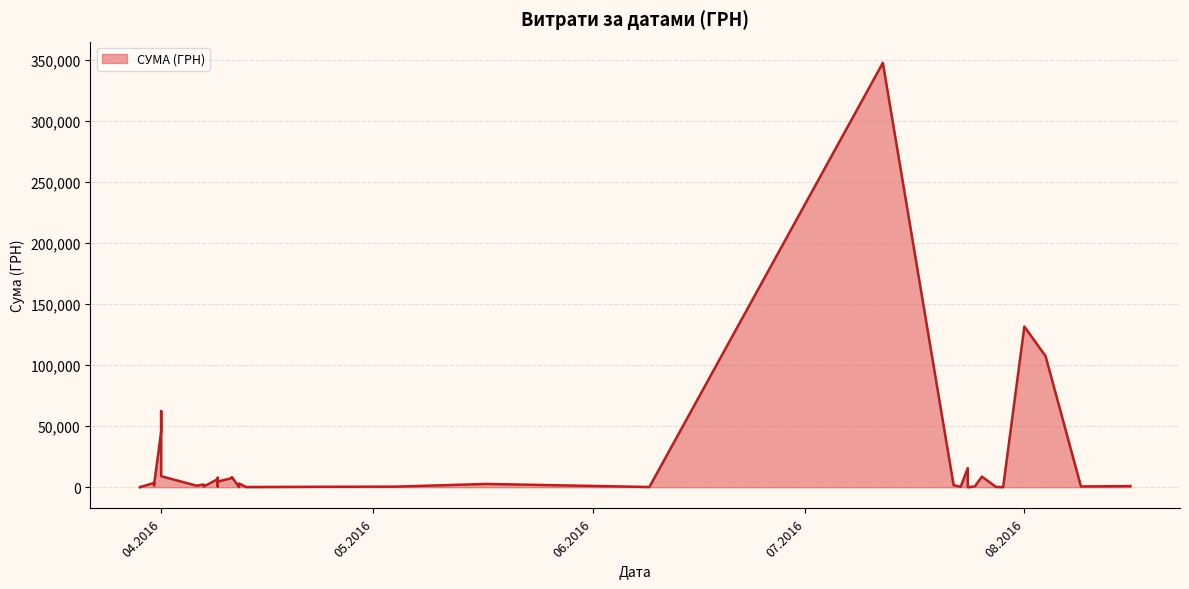

Count the number of categories in the chart.

40